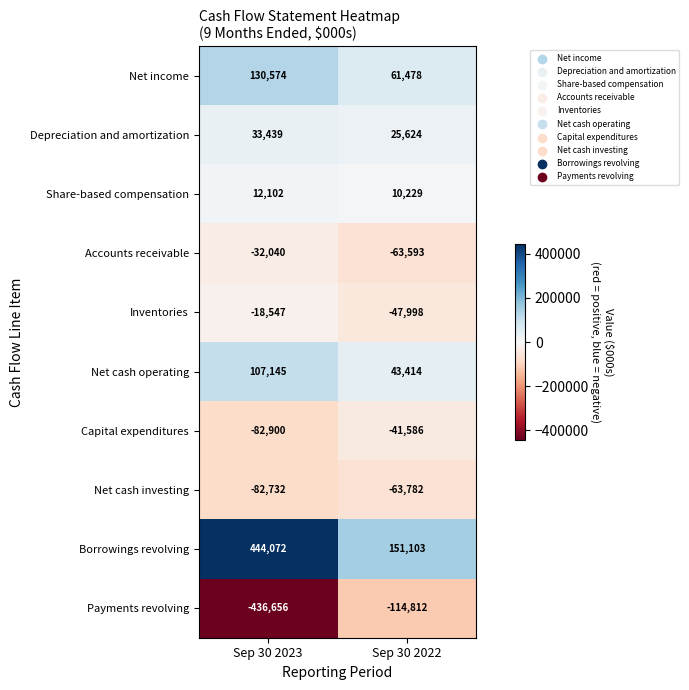

Reading left to right, transcribe all the data shown in this chart.

Net income: Sep 30 2023=130574	Sep 30 2022=61478
Depreciation and amortization: Sep 30 2023=33439	Sep 30 2022=25624
Share-based compensation: Sep 30 2023=12102	Sep 30 2022=10229
Accounts receivable: Sep 30 2023=-32040	Sep 30 2022=-63593
Inventories: Sep 30 2023=-18547	Sep 30 2022=-47998
Net cash operating: Sep 30 2023=107145	Sep 30 2022=43414
Capital expenditures: Sep 30 2023=-82900	Sep 30 2022=-41586
Net cash investing: Sep 30 2023=-82732	Sep 30 2022=-63782
Borrowings revolving: Sep 30 2023=444072	Sep 30 2022=151103
Payments revolving: Sep 30 2023=-436656	Sep 30 2022=-114812